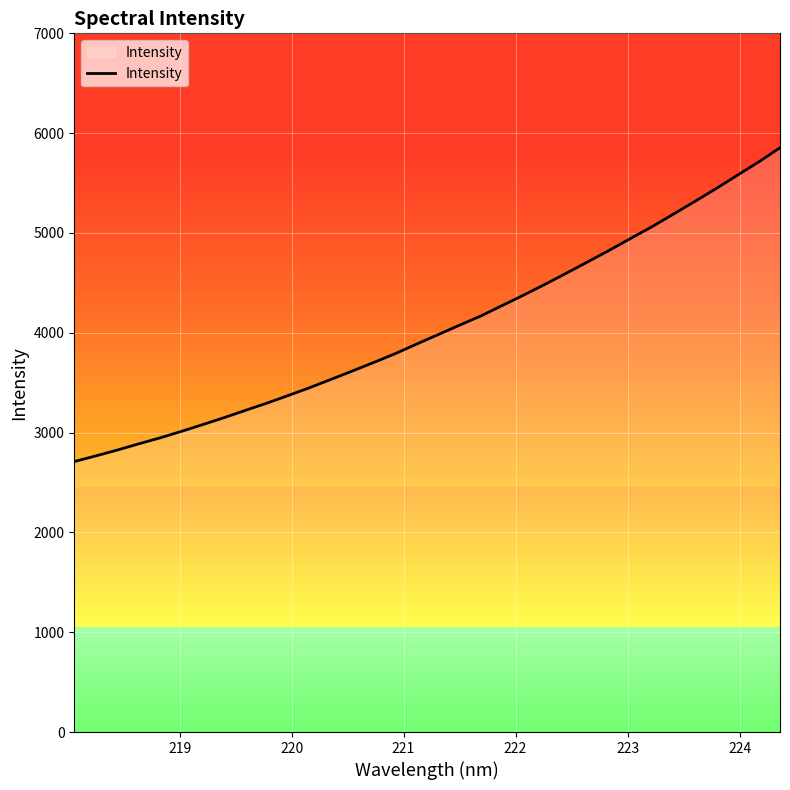

What is the smallest value displayed?

2709.7